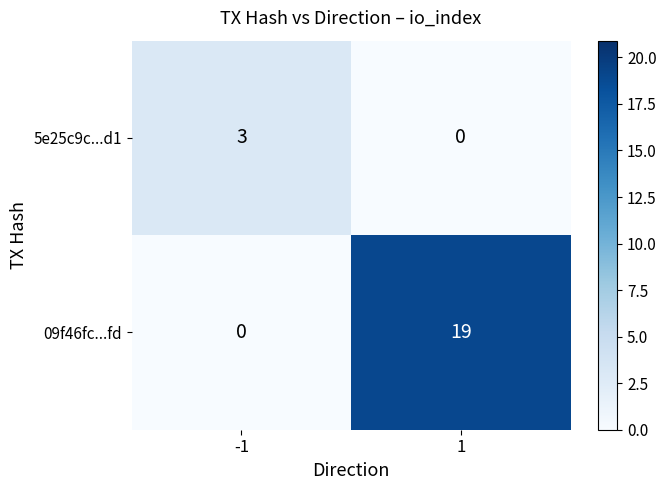

Which series has the widest spread of values?

09f46fc...fd